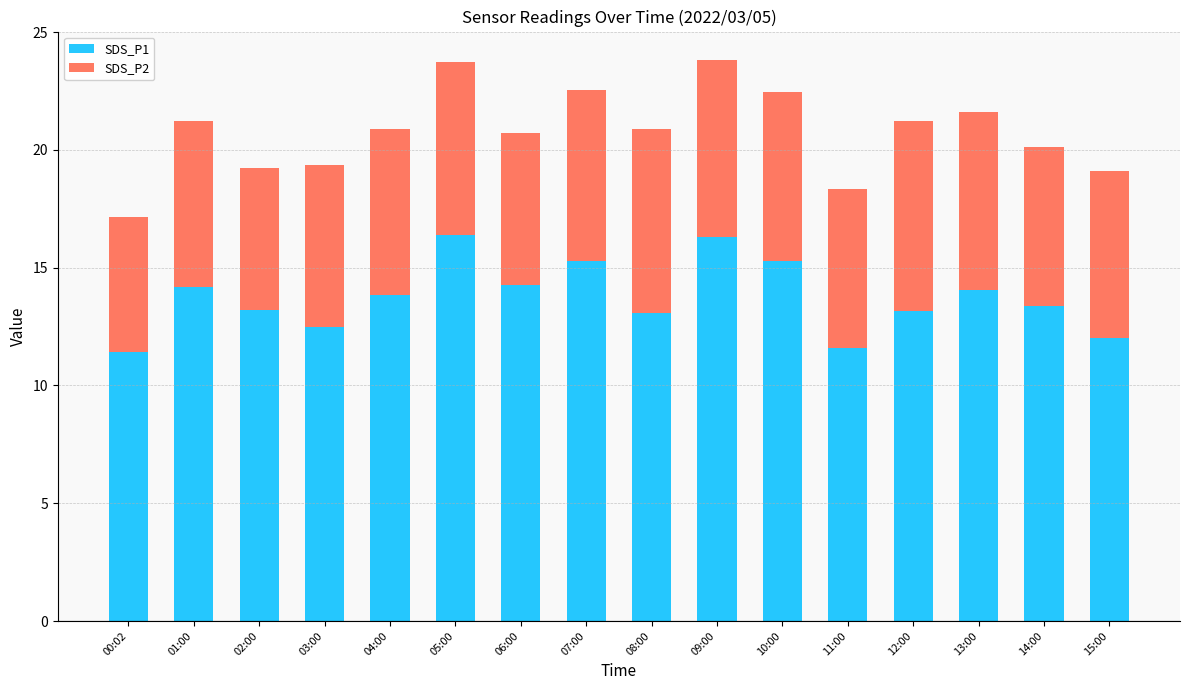

What is the lowest value of the SDS_P1 series?

11.4